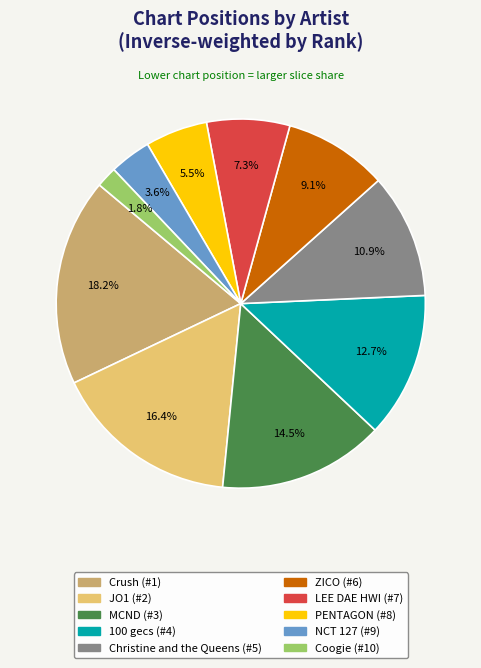

Rank the categories by value from highest to lowest.

Crush, JO1, MCND, 100 gecs, Christine and the Queens, ZICO, LEE DAE HWI, PENTAGON, NCT 127, Coogie